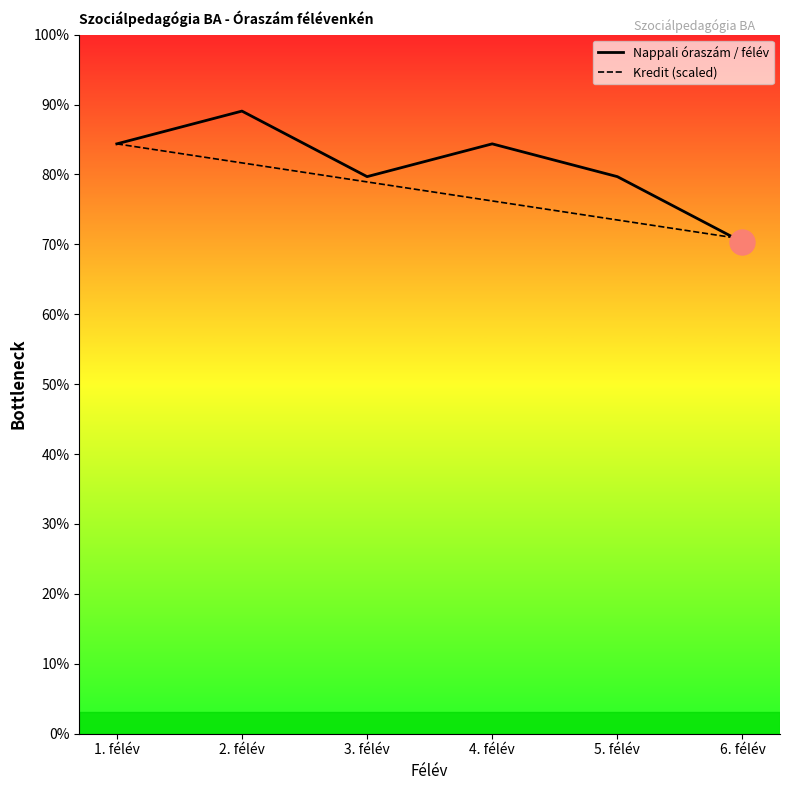

What are all the series names shown in the legend?

Nappali óraszám / félév, Kredit (scaled)